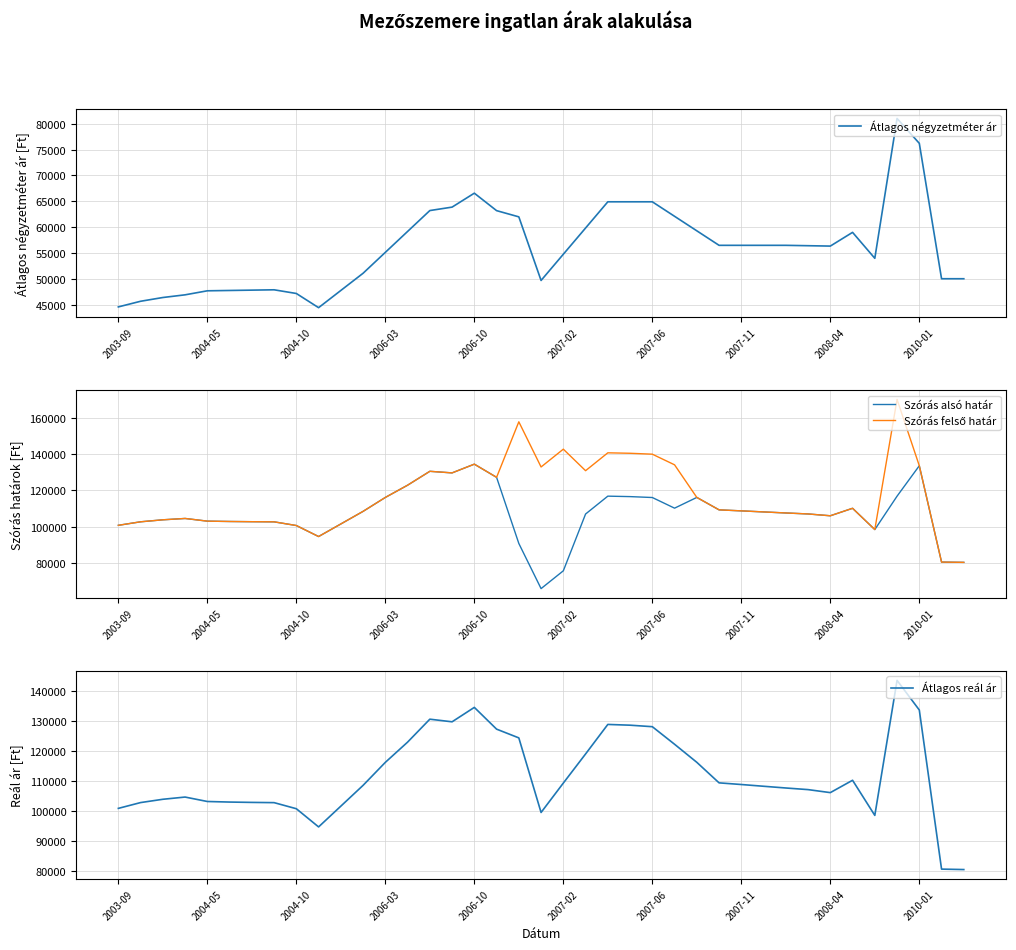

What position from the right is 37?

2